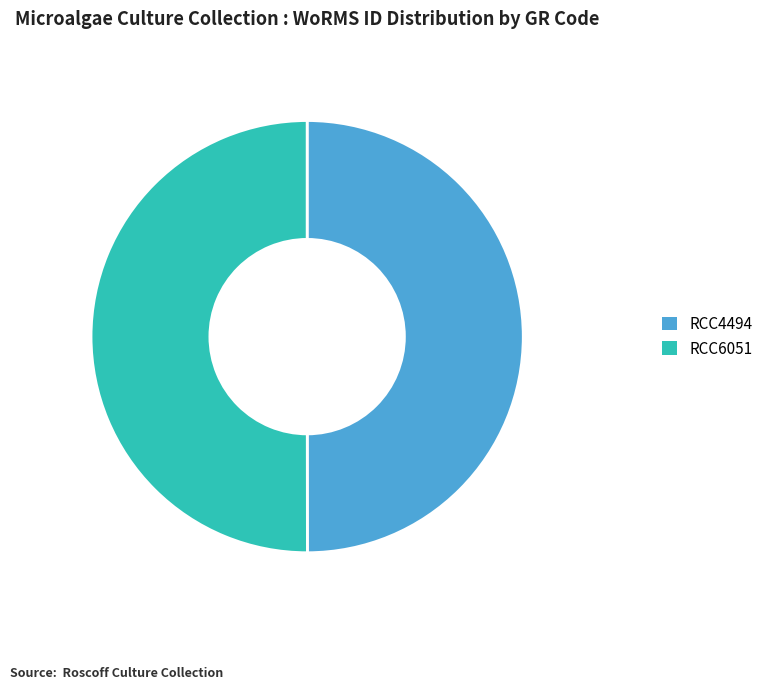

How many slices are in this pie chart?

2